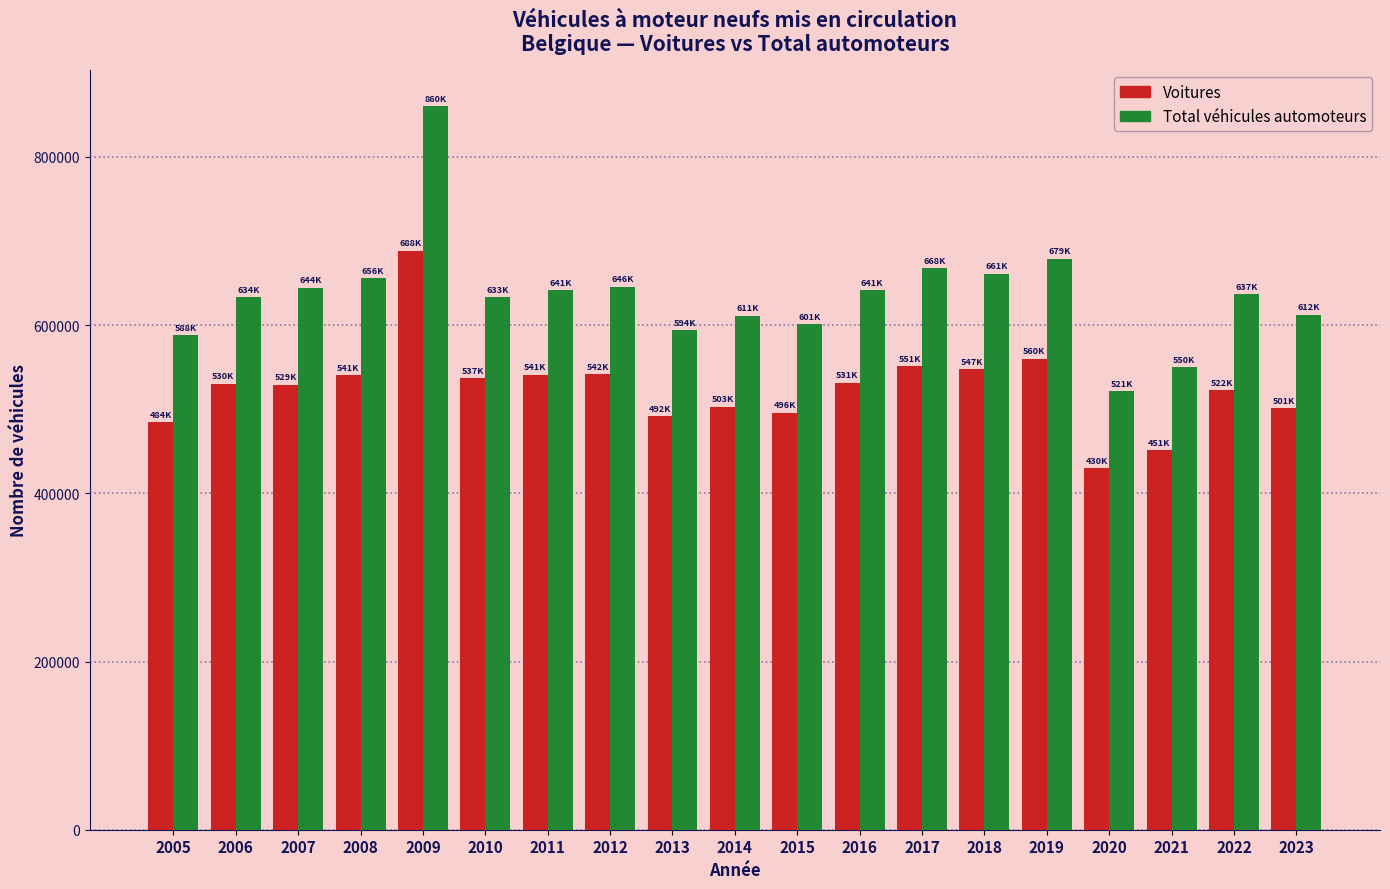

Between 2015 and 2019, which series saw the biggest shift?

Total véhicules automoteurs